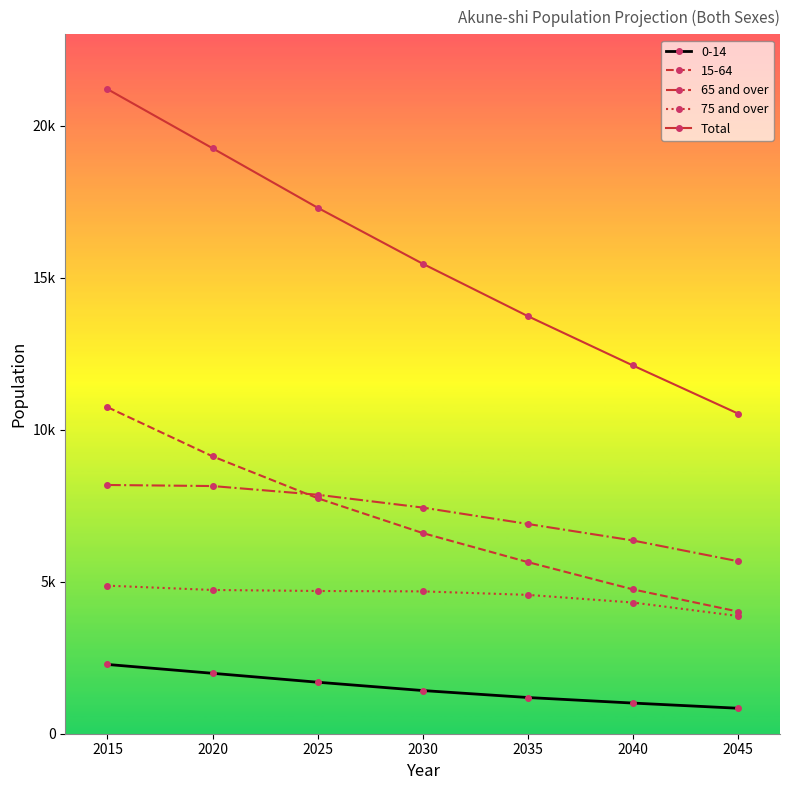

What are all the series names shown in the legend?

0-14, 15-64, 65 and over, 75 and over, Total